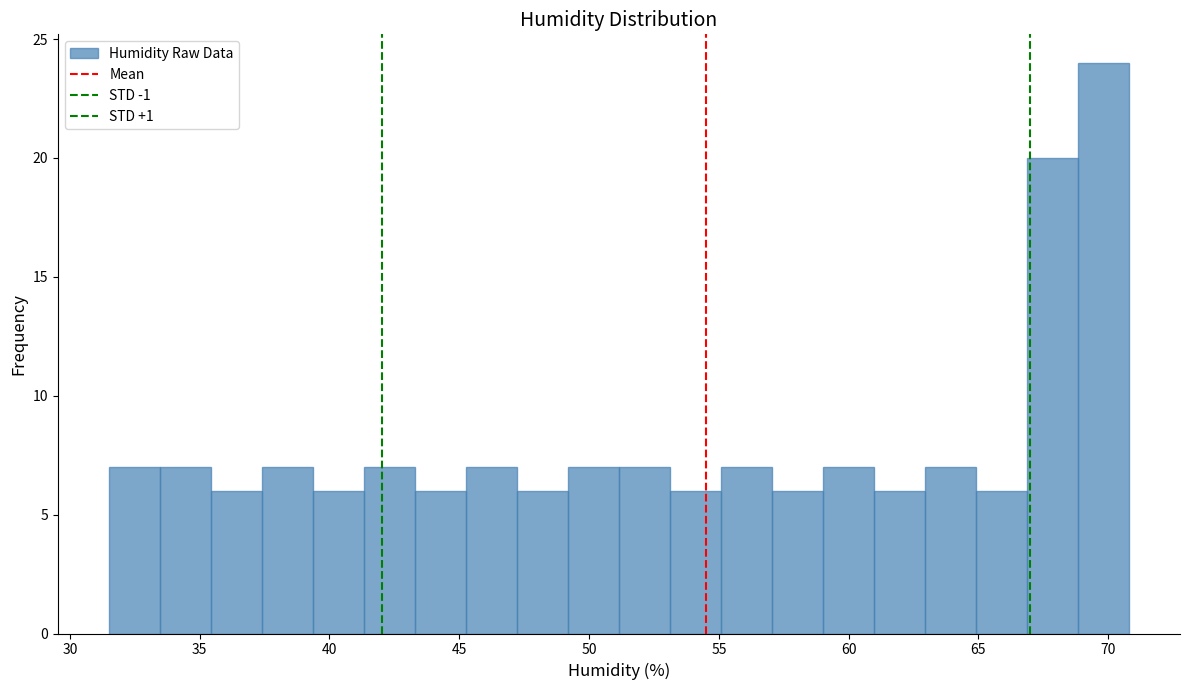

Read against the x-axis, roughly where is the centre of the tallest bar?

70.0